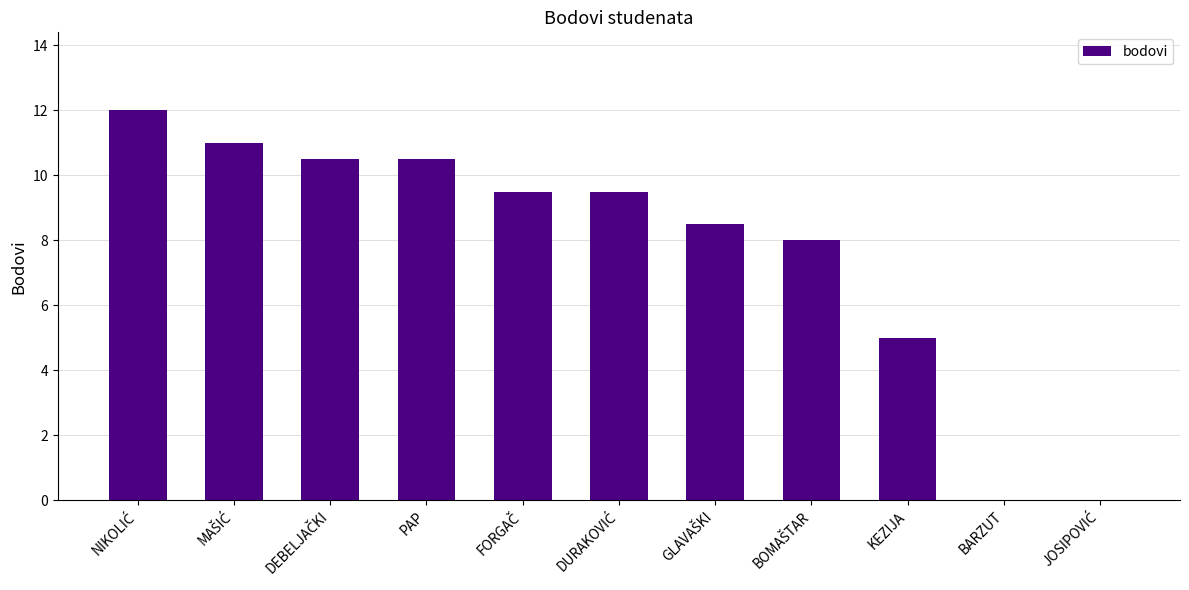

What is the greatest value displayed?

12.0